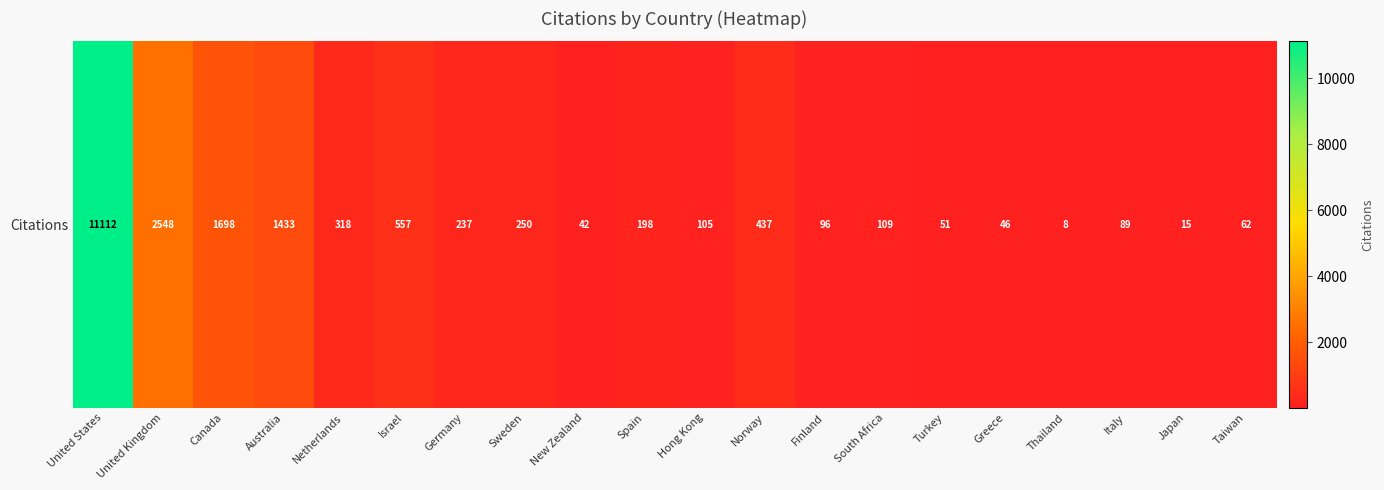

Rank the categories by value from lowest to highest.

Thailand, Japan, New Zealand, Greece, Turkey, Taiwan, Italy, Finland, Hong Kong, South Africa, Spain, Germany, Sweden, Netherlands, Norway, Israel, Australia, Canada, United Kingdom, United States